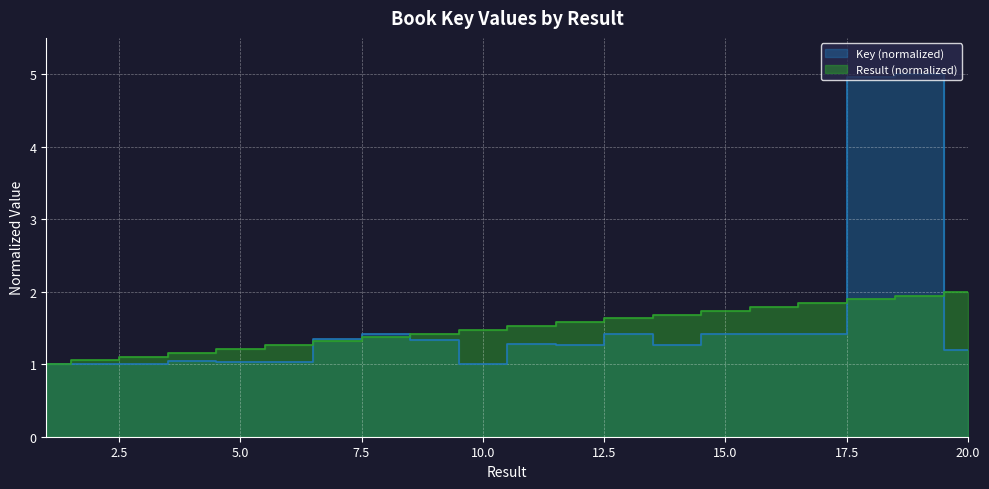

What is the total value across all series at 5?

2.2